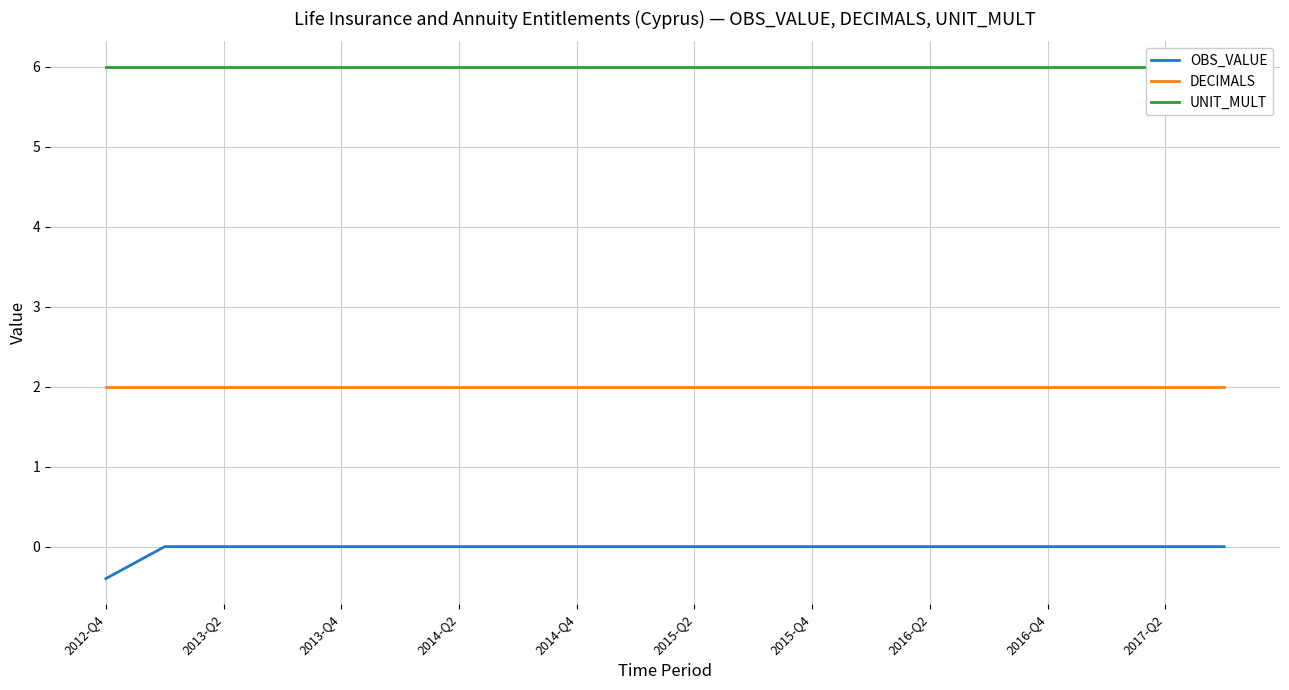

What is the difference between the second highest and minimum values in the OBS_VALUE series?

0.4